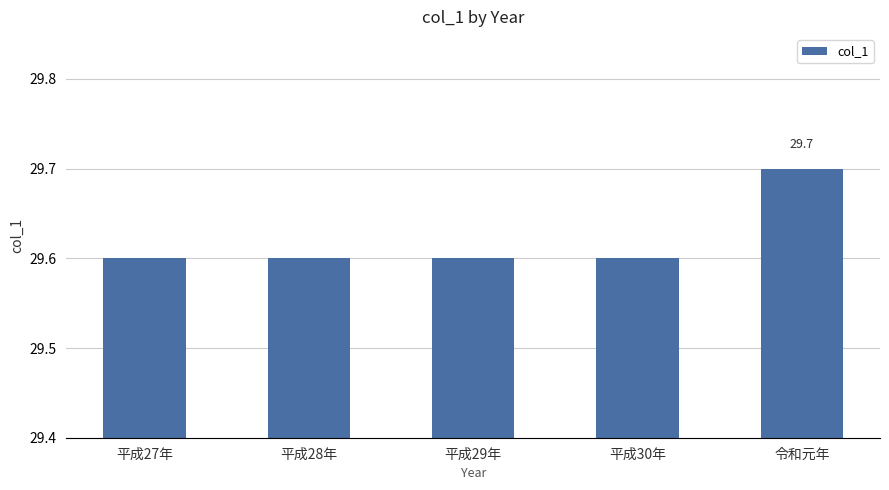

The chart shows a value of 13.7 at 平成28年. True or false?

False